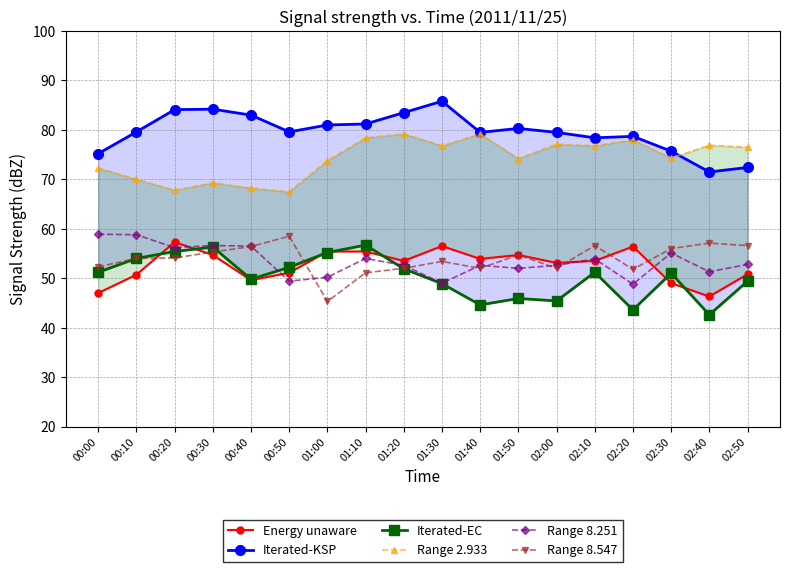

Rank the categories by Range 8.547 value from highest to lowest.

00:50, 02:40, 02:10, 02:50, 00:40, 02:30, 00:30, 01:50, 00:20, 00:10, 01:30, 00:00, 01:20, 01:40, 02:00, 02:20, 01:10, 01:00